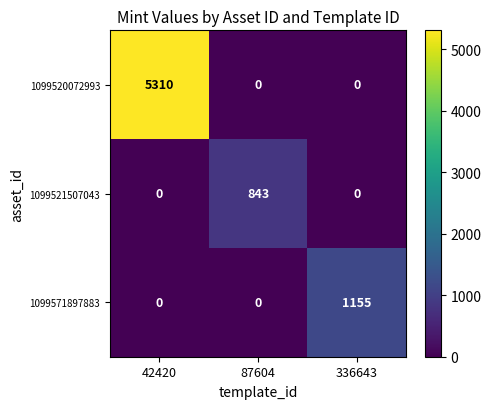

Which series has the largest total across all categories?

1099520072993